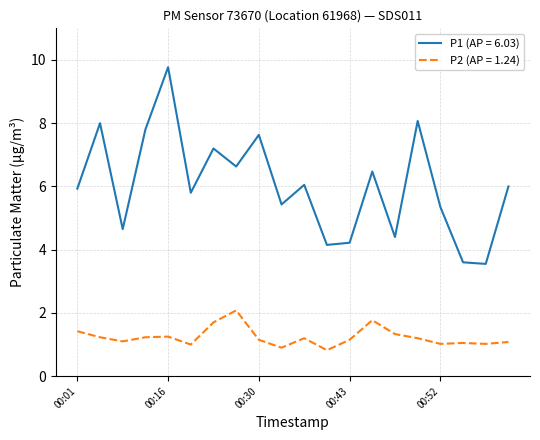

What is the greatest value displayed?

9.8